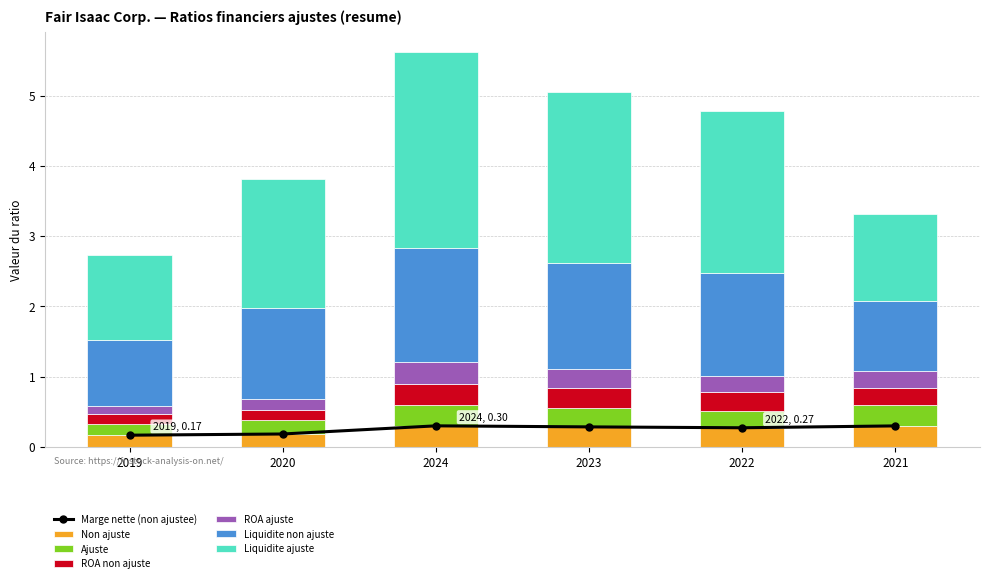

At 2023, list the series in order from largest to smallest.

Liquidite ajuste, Liquidite non ajuste, Non ajuste, ROA ajuste, Ajuste, ROA non ajuste